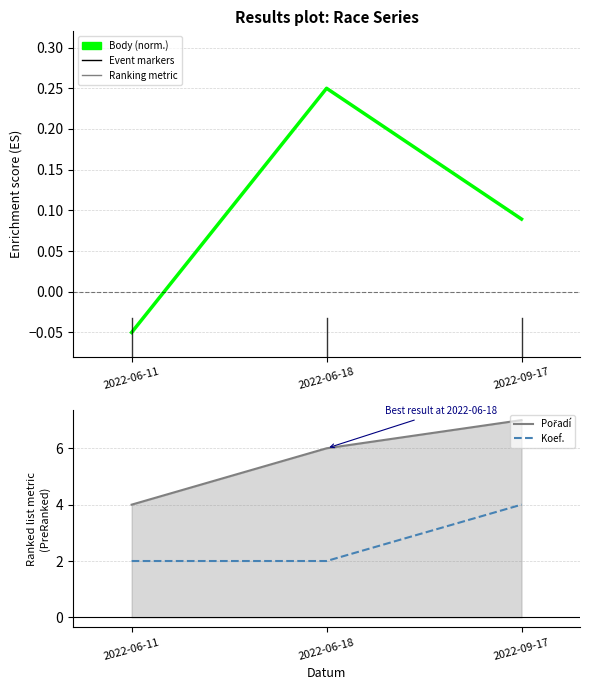

Which category has the lowest value in the Koef. series?

2022-06-11